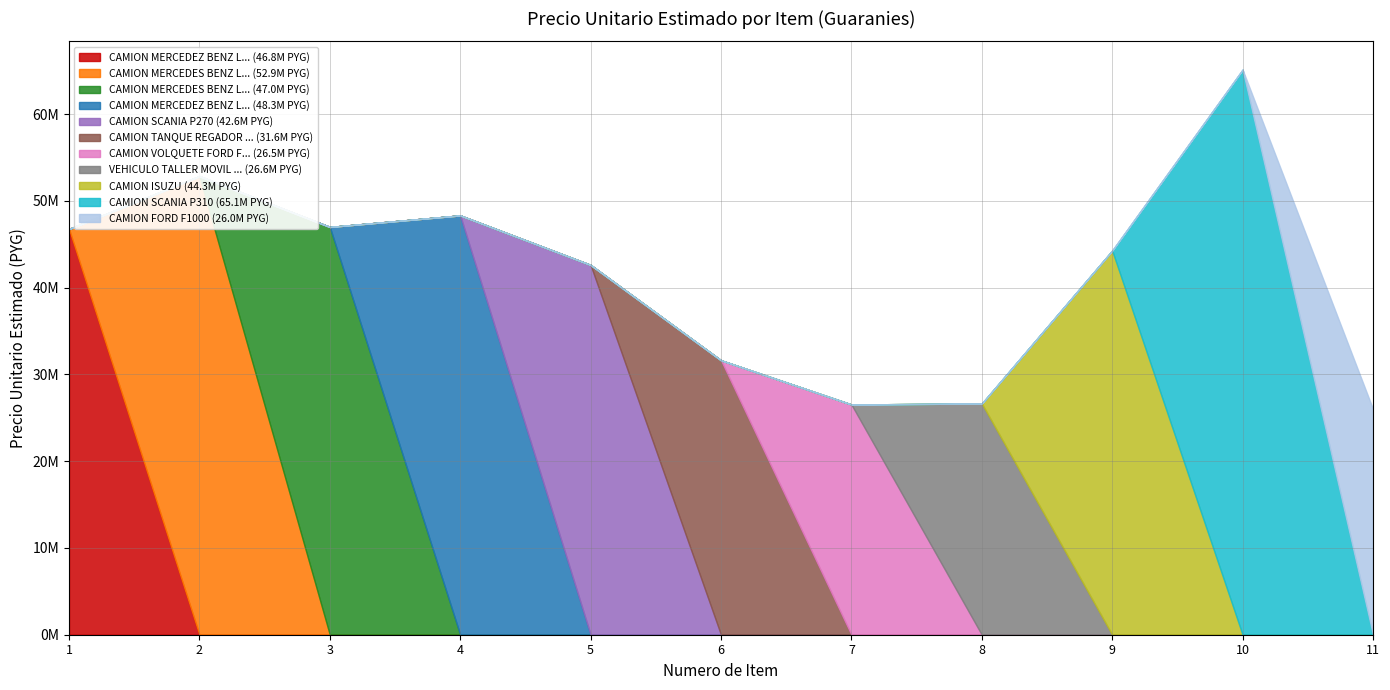

True or false: sub_items and precio_unitario_estimado intersect in this chart.

False